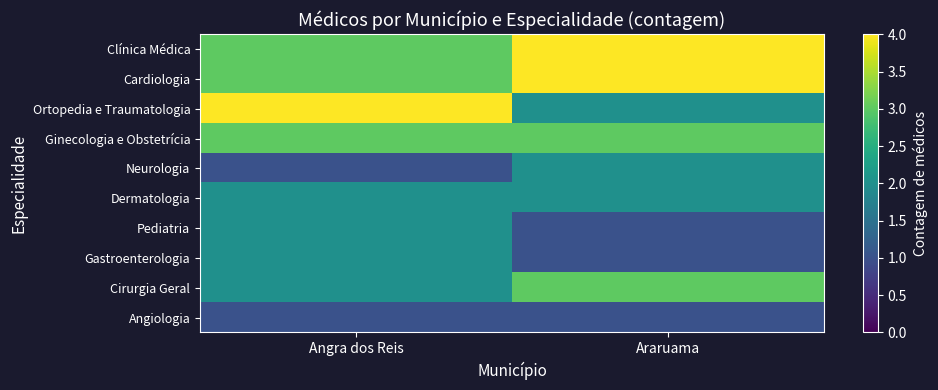

At which category does the chart reach its minimum across all series?

Angra dos Reis